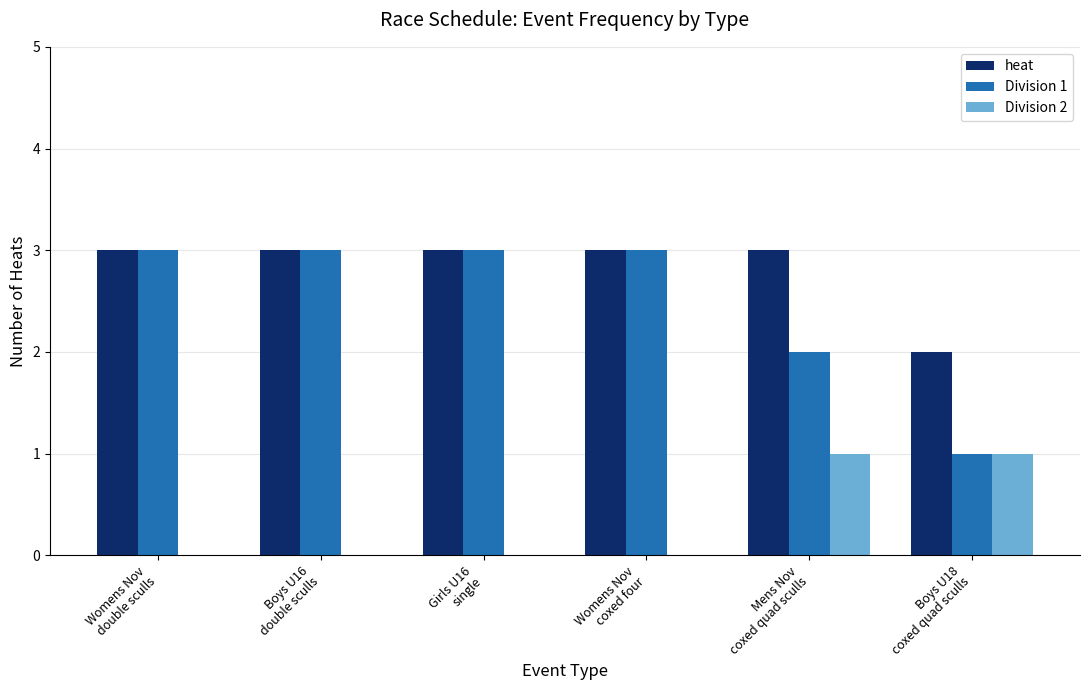

Reading right to left, transcribe all the data shown in this chart.

heat: Boys U18
coxed quad sculls=2	Mens Nov
coxed quad sculls=3	Womens Nov
coxed four=3	Girls U16
single=3	Boys U16
double sculls=3	Womens Nov
double sculls=3
Division 1: Boys U18
coxed quad sculls=1	Mens Nov
coxed quad sculls=2	Womens Nov
coxed four=3	Girls U16
single=3	Boys U16
double sculls=3	Womens Nov
double sculls=3
Division 2: Boys U18
coxed quad sculls=1	Mens Nov
coxed quad sculls=1	Womens Nov
coxed four=0	Girls U16
single=0	Boys U16
double sculls=0	Womens Nov
double sculls=0